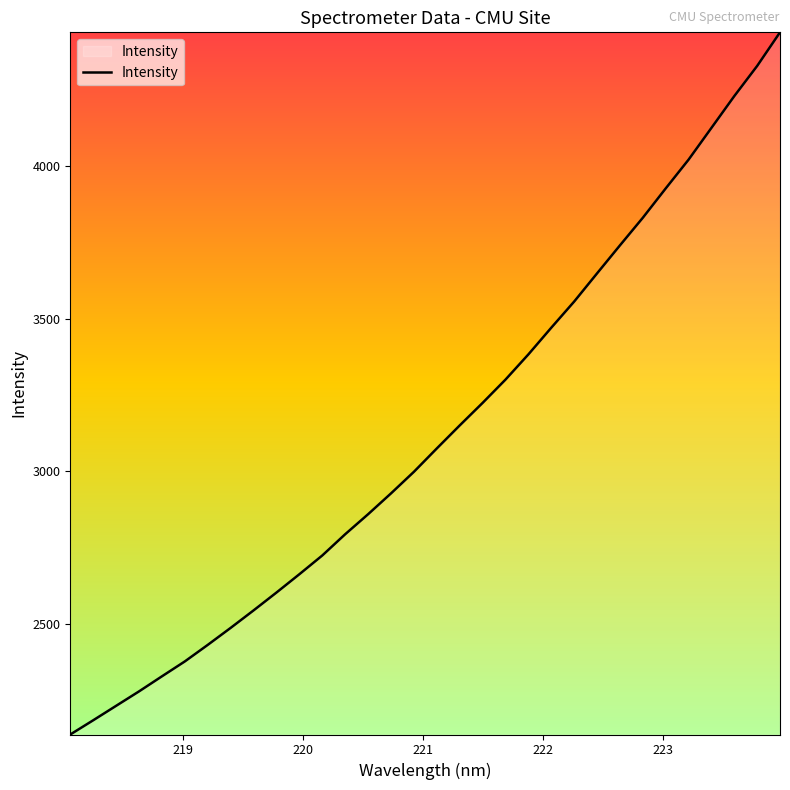

What is the smallest value displayed?

2138.0